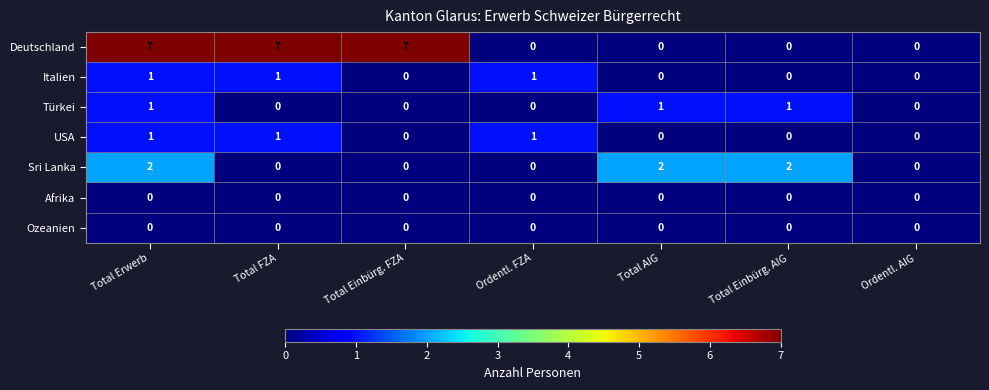

How many distinct data groups are displayed?

7